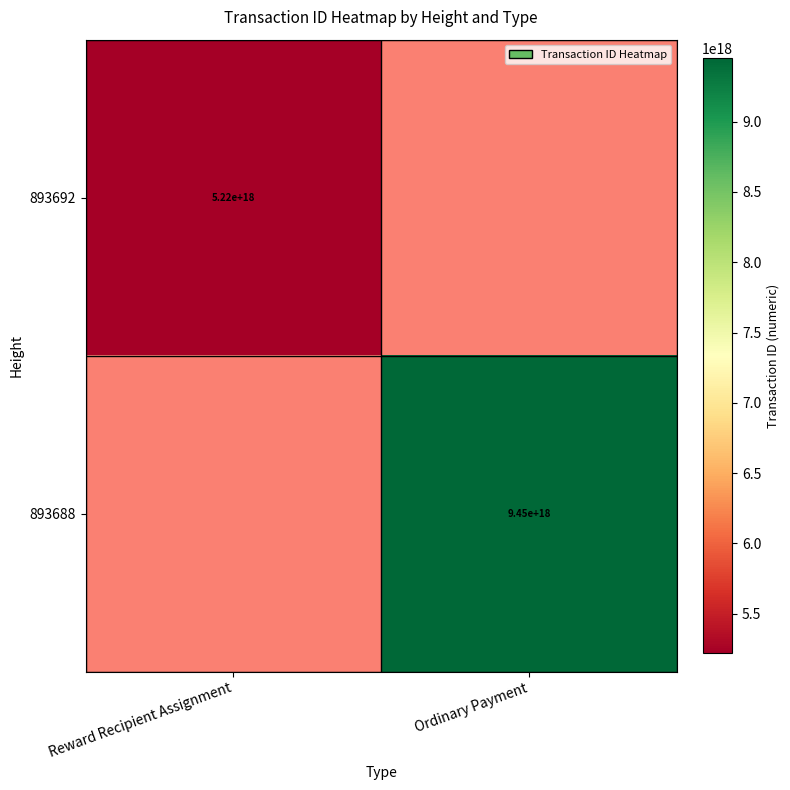

The value of 893692 at Reward Recipient Assignment is 5220000000000000000. True or false?

True